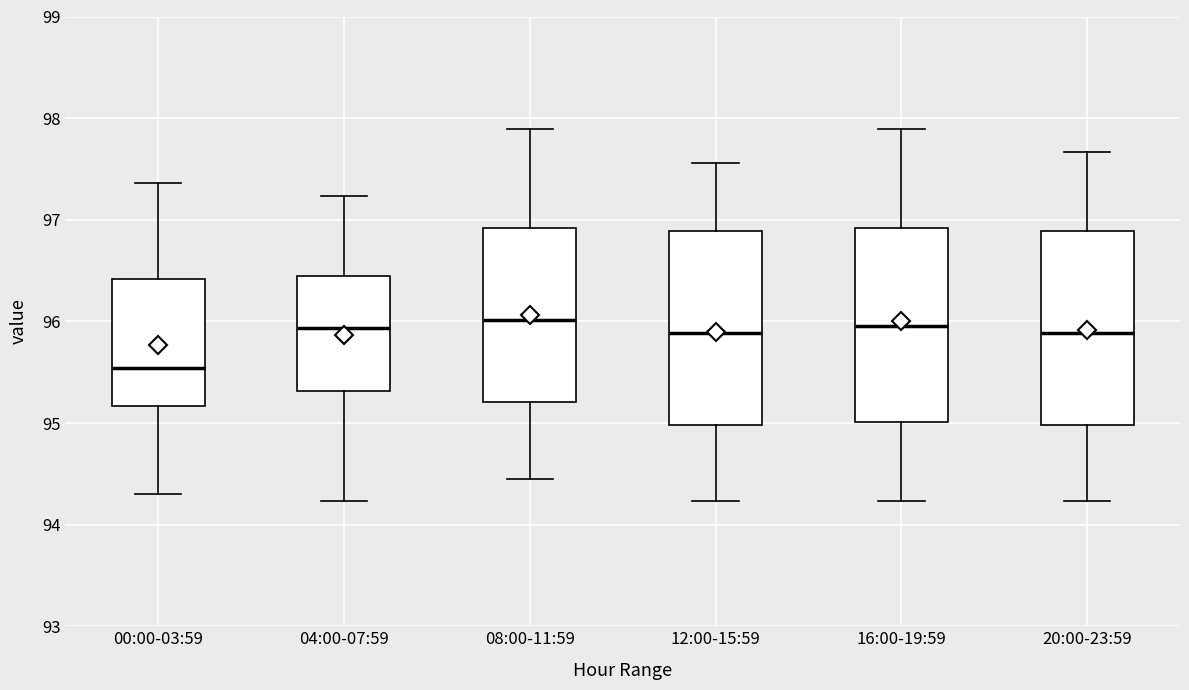

Reading left to right, transcribe this box plot: for each box, give where its median line is, the range the box spans, and where its two whiskers end, as read against the y-axis. The values are not printed on the chart, so give them approximately, as read against the axis.

00:00-03:59: median 95.5, box 95.2 to 96.4, whiskers 94.3 to 97.4
04:00-07:59: median 95.9, box 95.3 to 96.5, whiskers 94.2 to 97.2
08:00-11:59: median 96.0, box 95.2 to 96.9, whiskers 94.5 to 97.9
12:00-15:59: median 95.9, box 95.0 to 96.9, whiskers 94.2 to 97.6
16:00-19:59: median 96.0, box 95.0 to 96.9, whiskers 94.2 to 97.9
20:00-23:59: median 95.9, box 95.0 to 96.9, whiskers 94.2 to 97.7